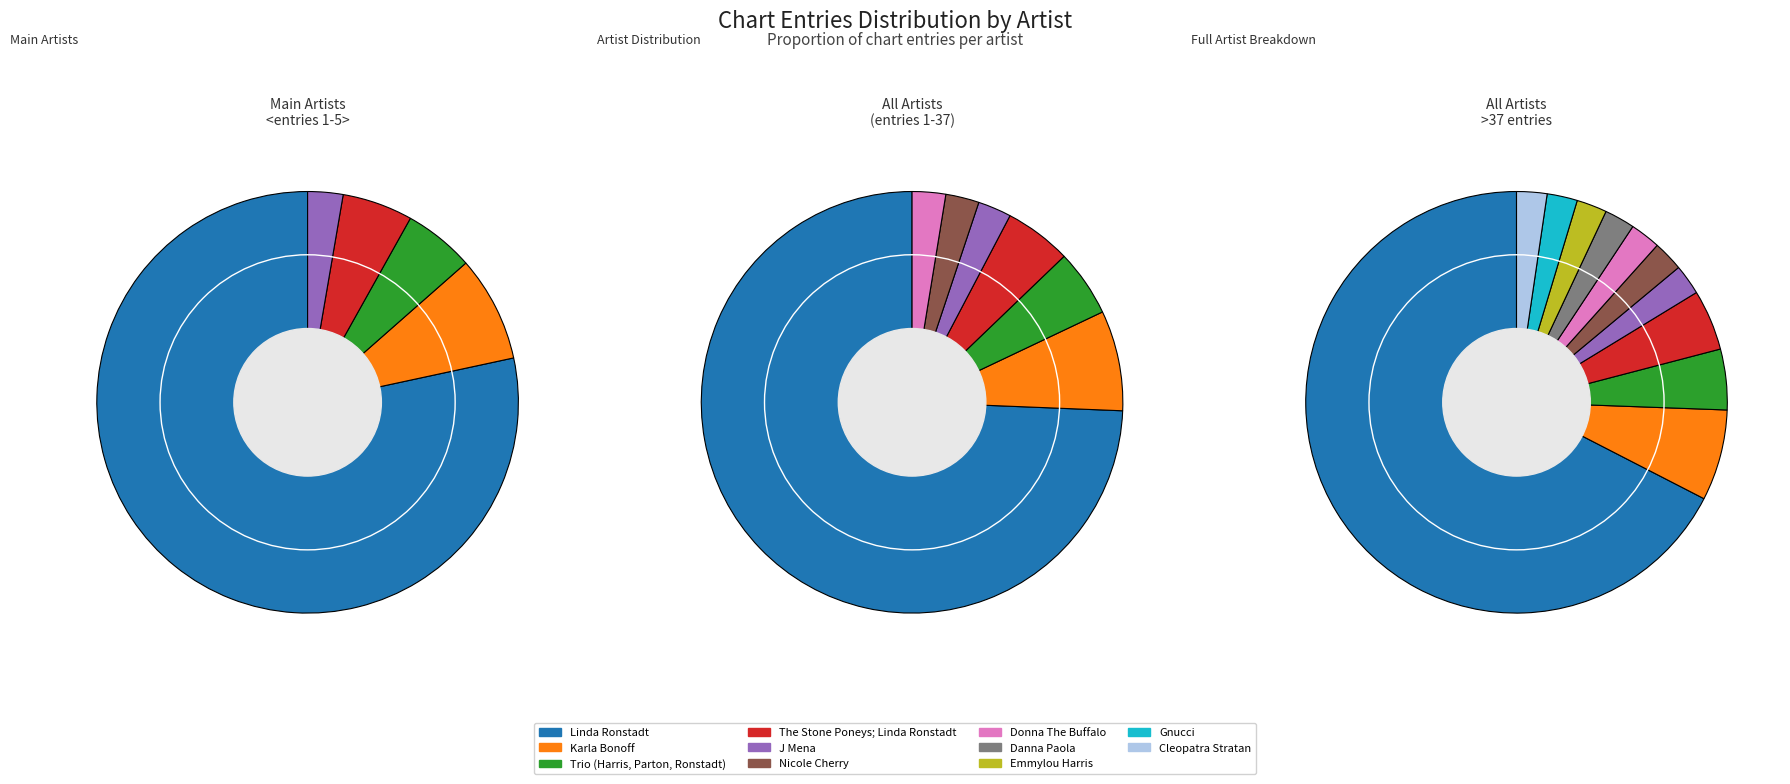

Which has a higher value, J Mena or Karla Bonoff?

Karla Bonoff